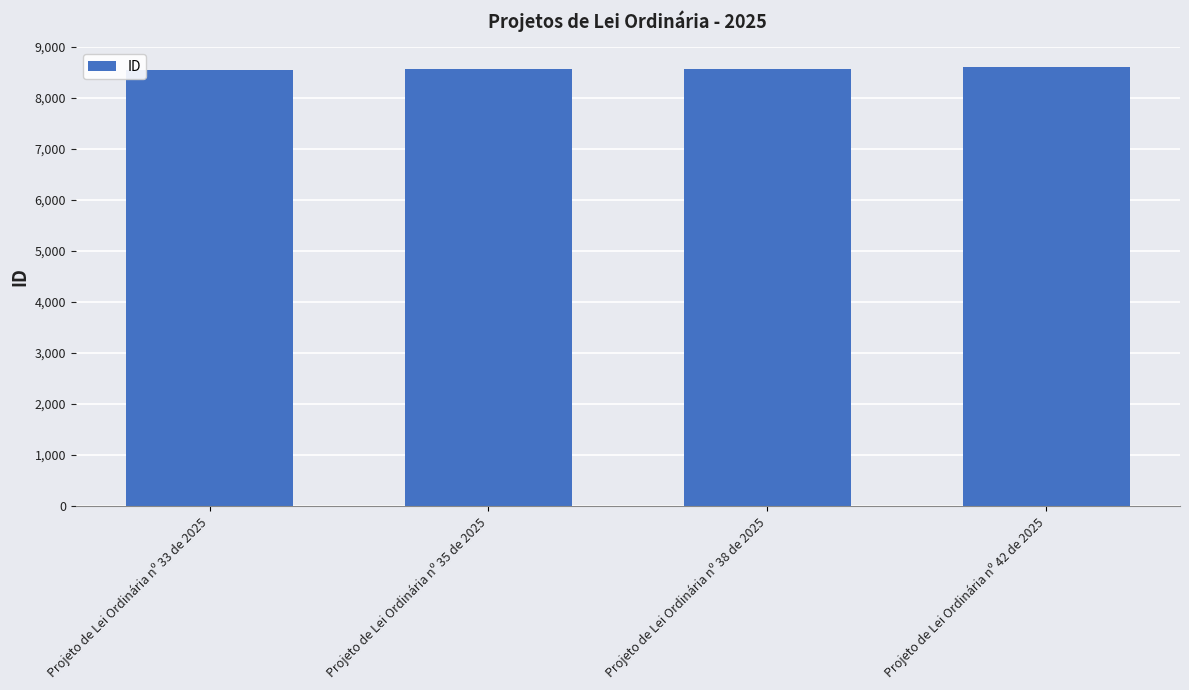

What is the label of the 1st bar from the right?

Projeto de Lei Ordinária nº 42 de 2025